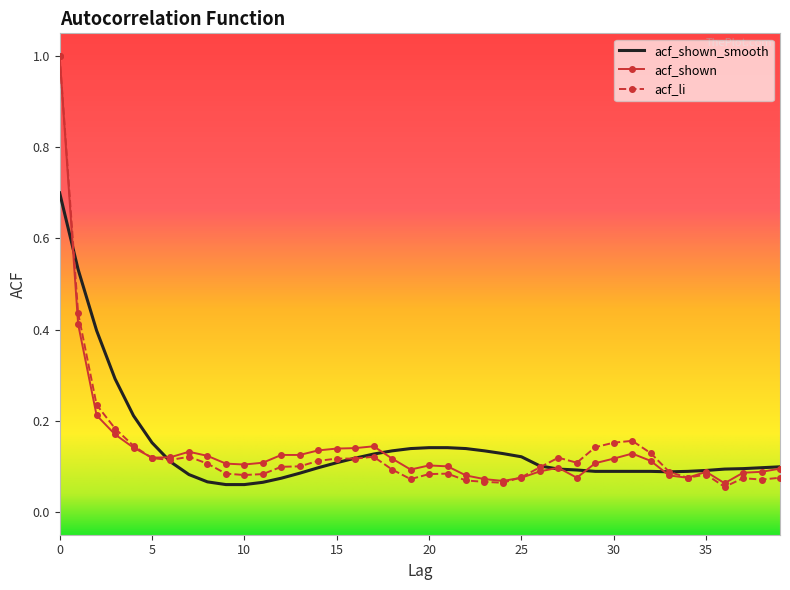

What is the maximum value for acf_shown?

1.0